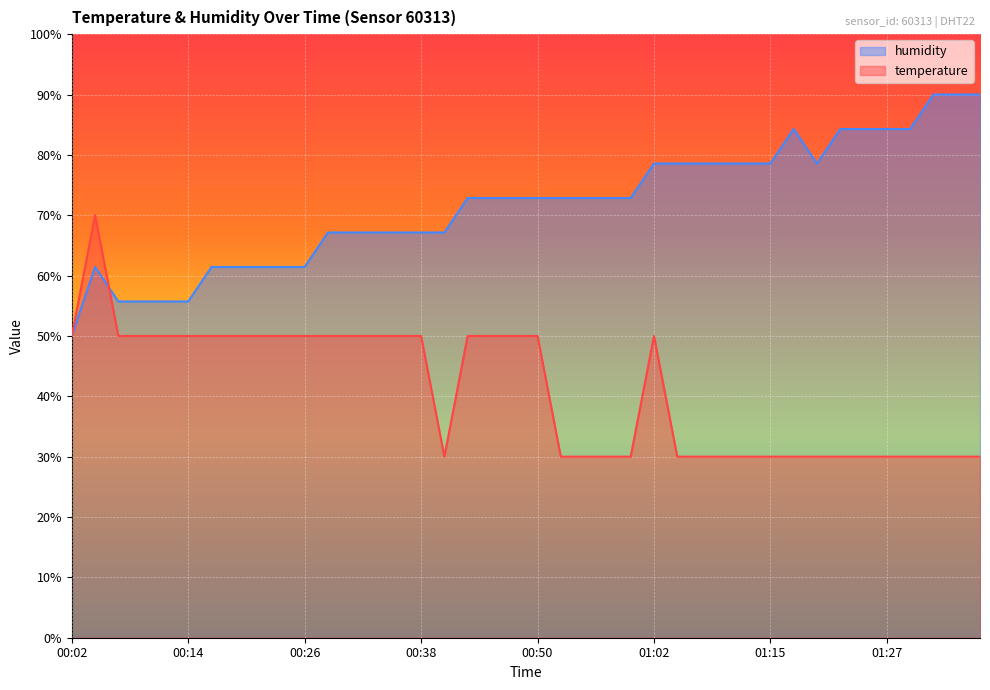

What is the lowest value of the humidity series?

50.0